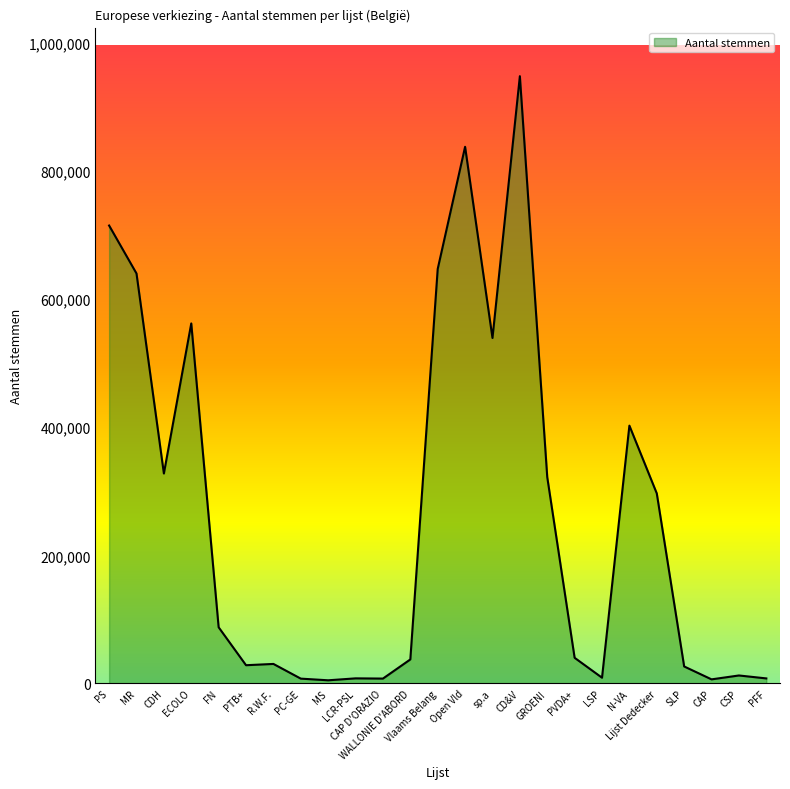

At which category does the data reach its first local valley?

CDH